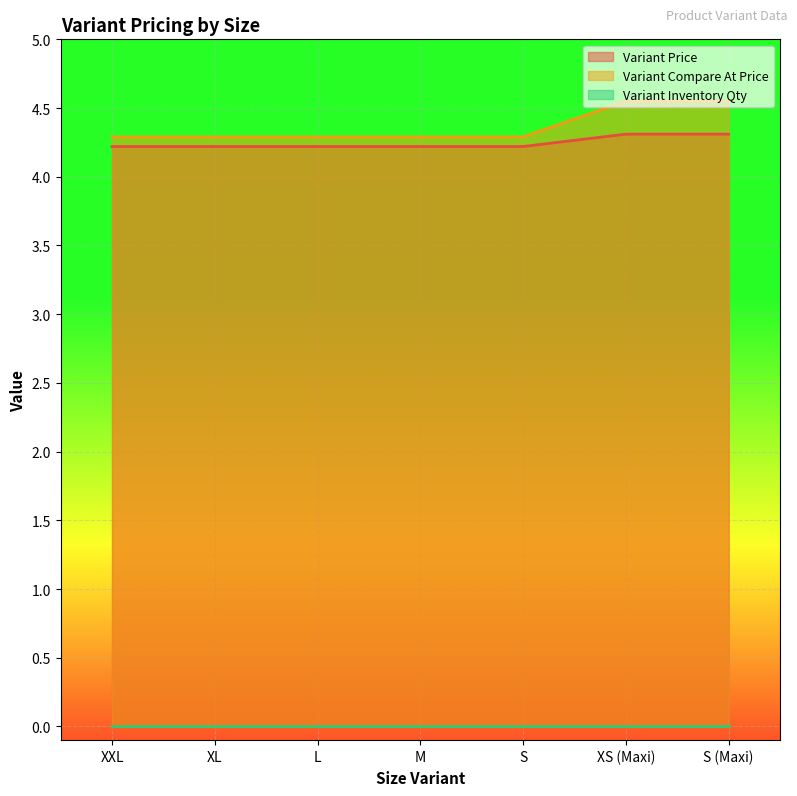

True or false: Variant Price and Variant Compare At Price intersect in this chart.

False